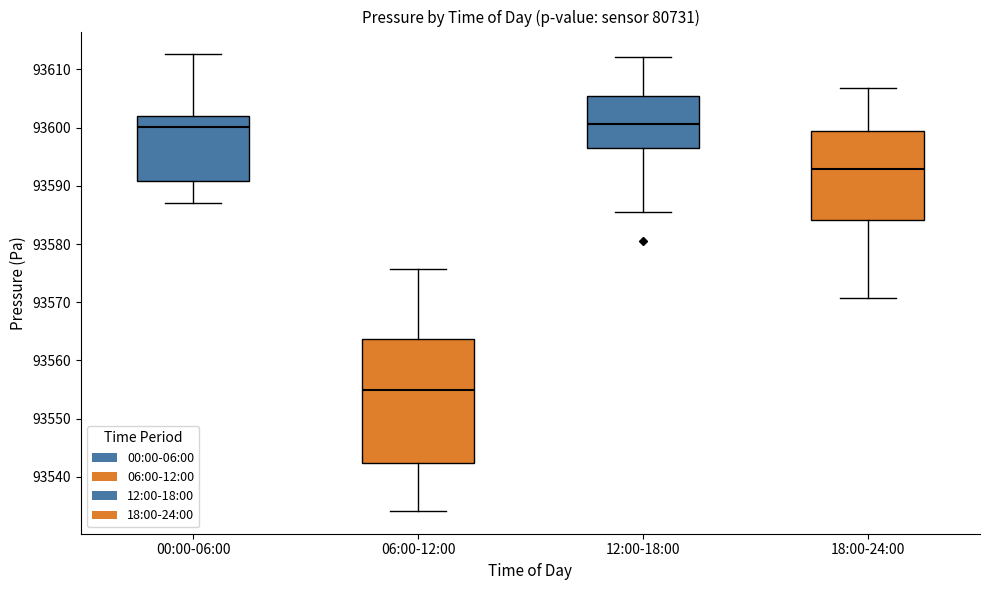

Reading left to right, transcribe this box plot: for each box, give where its median line is, the range the box spans, and where its two whiskers end, as read against the y-axis. The values are not printed on the chart, so give them approximately, as read against the axis.

00:00-06:00: median 93600, box 93591 to 93602, whiskers 93587 to 93613
06:00-12:00: median 93555, box 93542 to 93564, whiskers 93534 to 93576
12:00-18:00: median 93601, box 93596 to 93605, whiskers 93586 to 93612
18:00-24:00: median 93593, box 93584 to 93600, whiskers 93571 to 93607